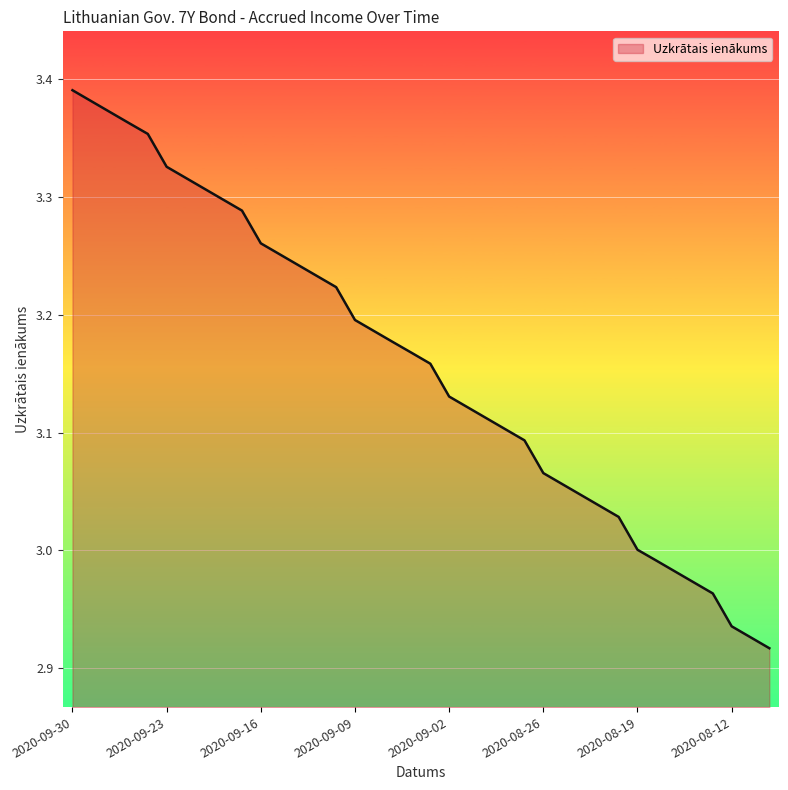

What is the difference between the maximum and minimum values?

0.5